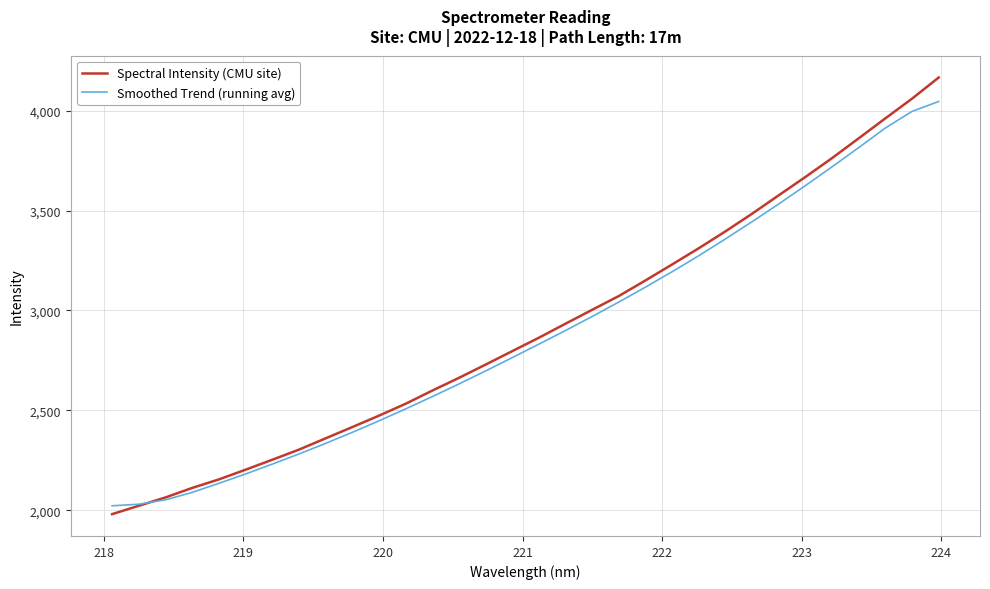

Rank the series by their maximum value, from lowest to highest.

Smoothed Trend (running avg), Spectral Intensity (CMU site)